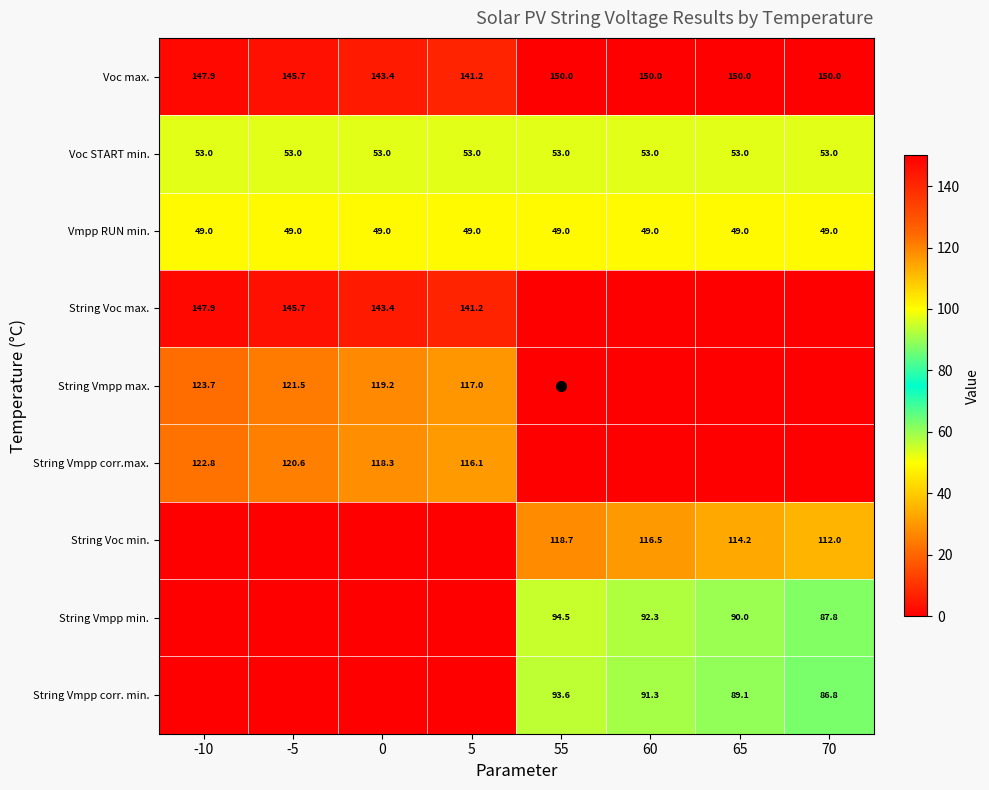

What is the difference between the String Vmpp min. values at 55 and -5?

94.5